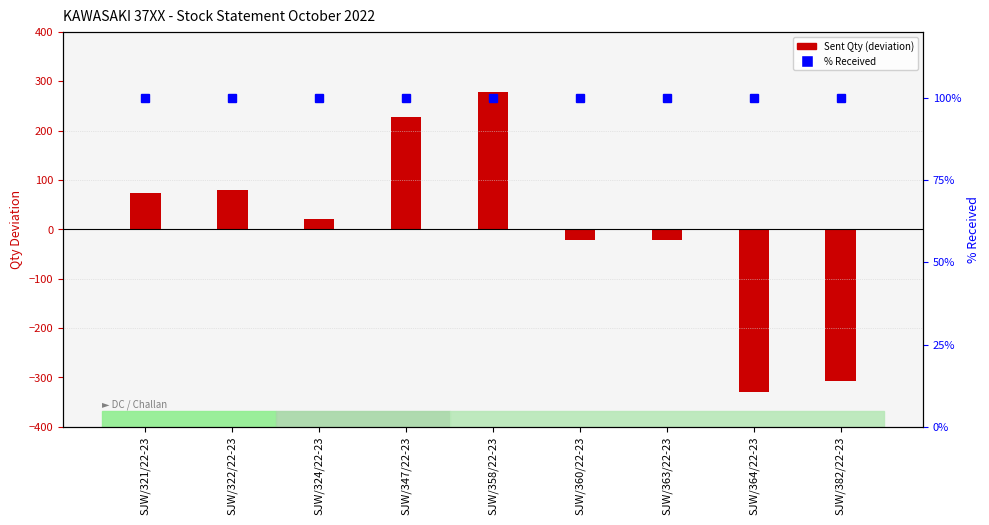

Which category has the lowest value in the Sent Qty (deviation from mean) series?

SJW/364/22-23